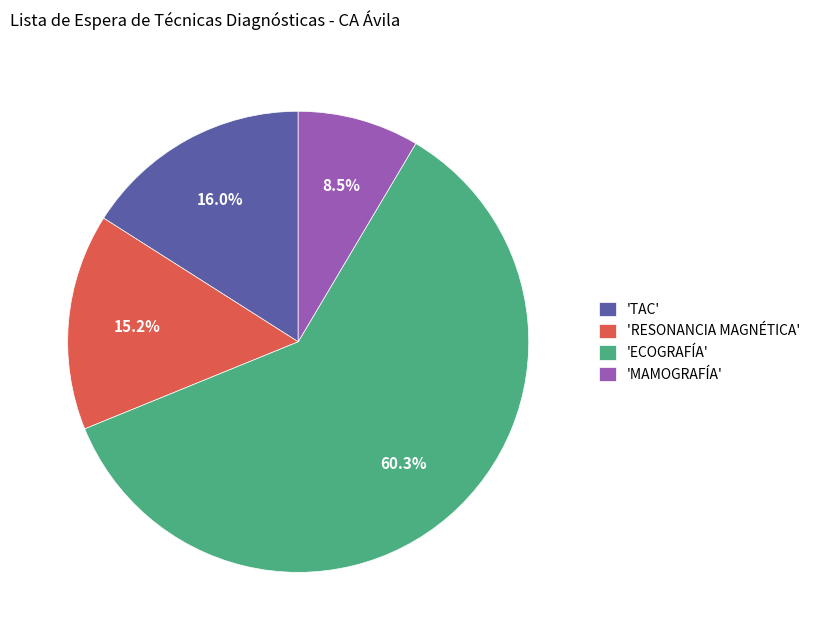

What is the total percentage of 'TAC' and 'ECOGRAFÍA'?

76.3%